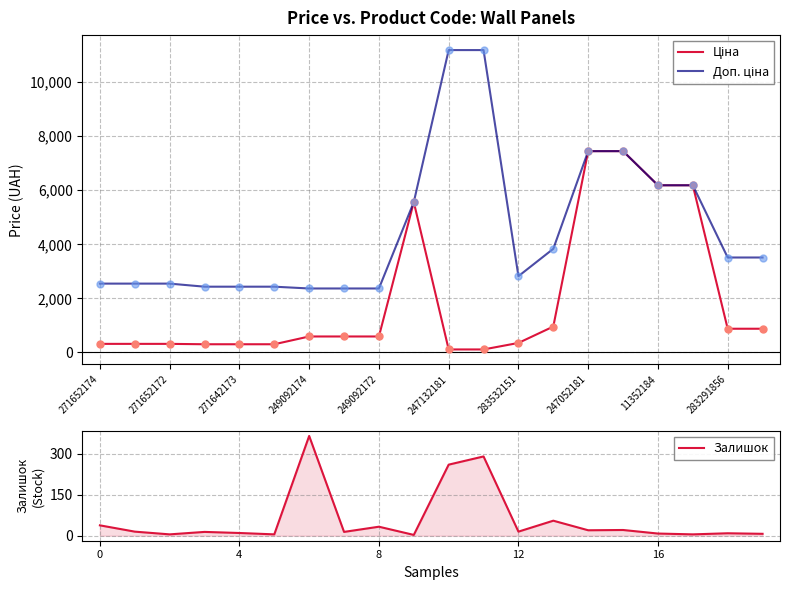

At which category is the sum across all series the highest?

15